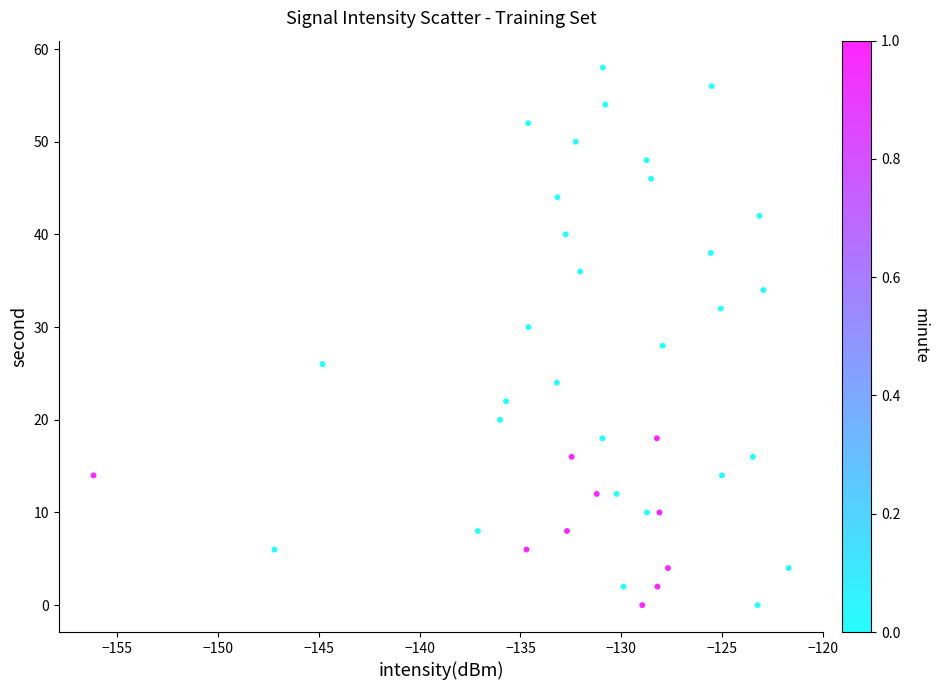

What is the range of Y values (max minus min)?

58